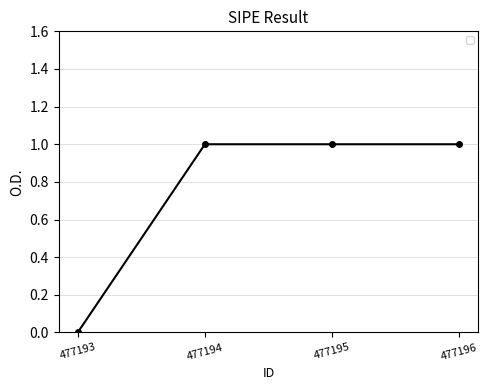

Is it true that the value at 477194 is 1?

True